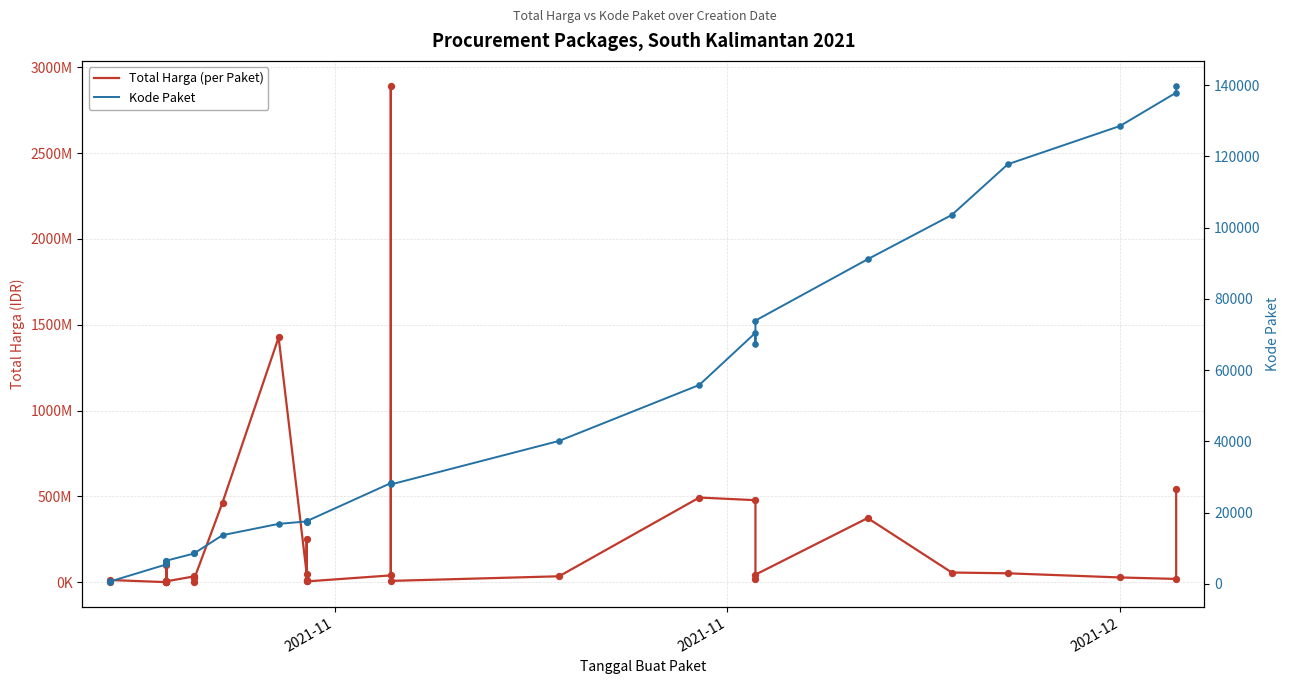

What are all the series names shown in the legend?

Total Harga (per Paket), Kode Paket